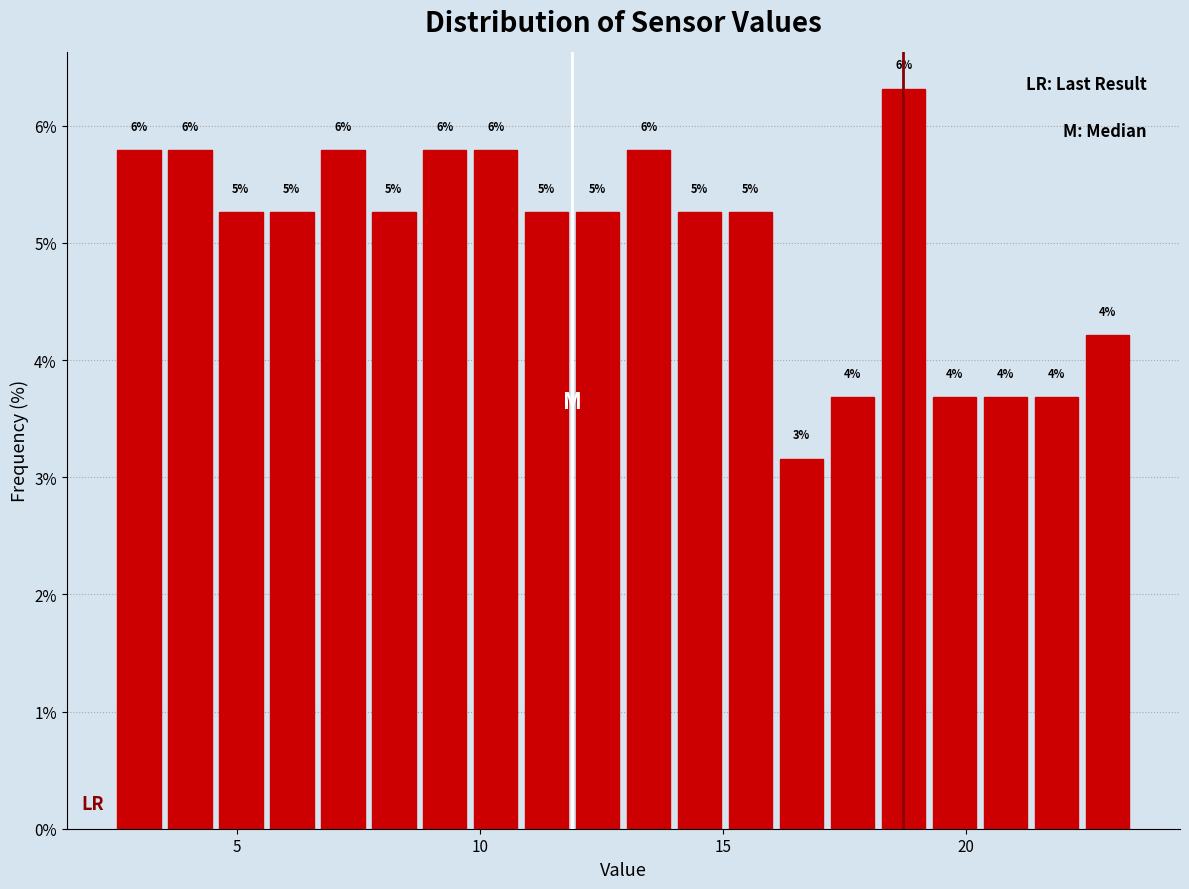

Read against the x-axis, roughly where is the centre of the tallest bar?

18.5